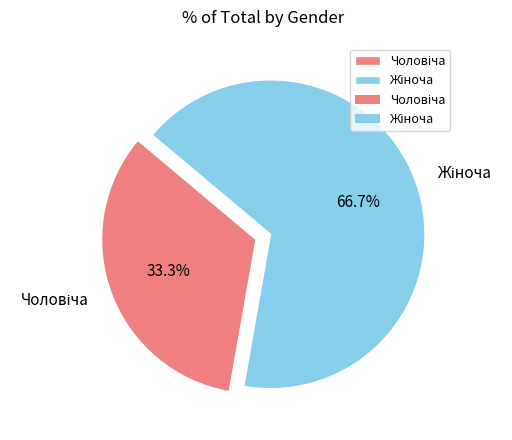

Is there a majority slice in this chart?

Yes